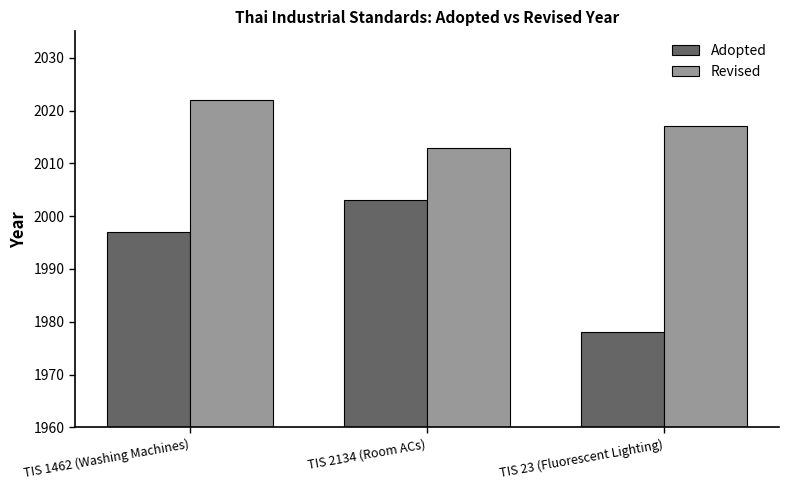

How many bars are there in total?

6